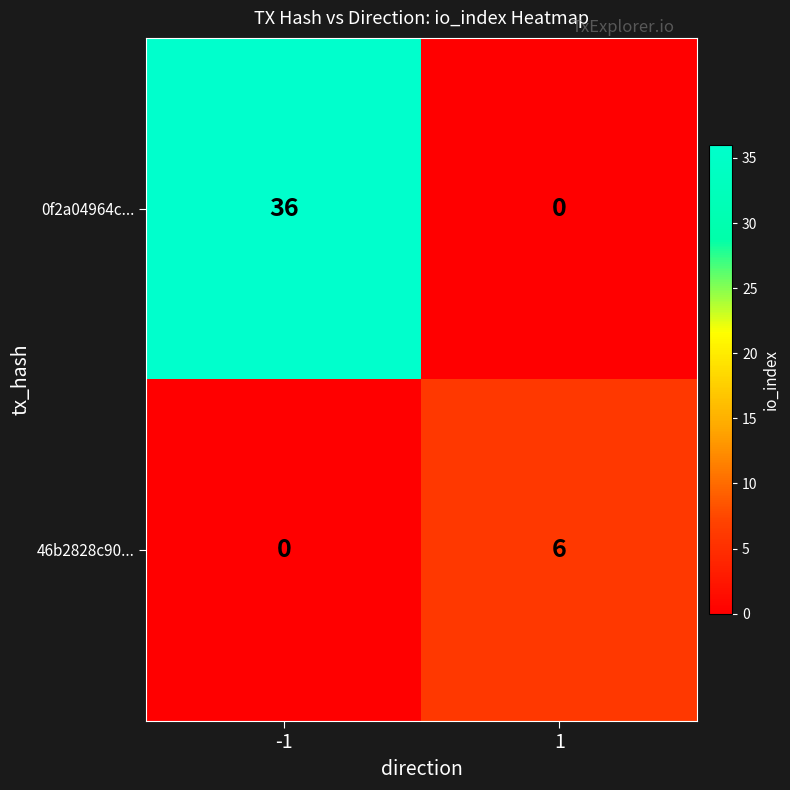

Which series has the largest total across all categories?

0f2a04964c...